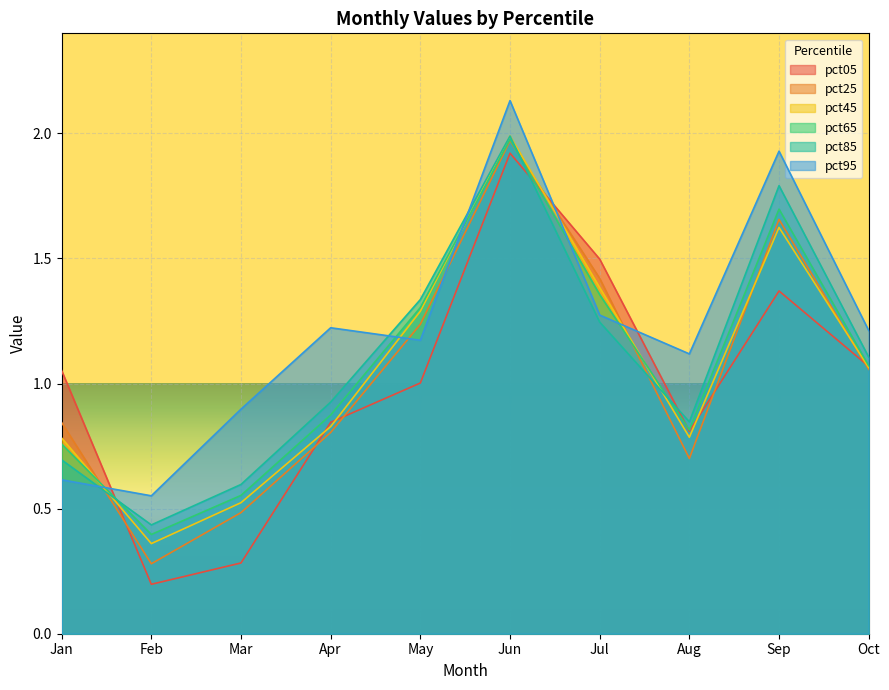

At which category does pct95 reach its first local peak?

Apr